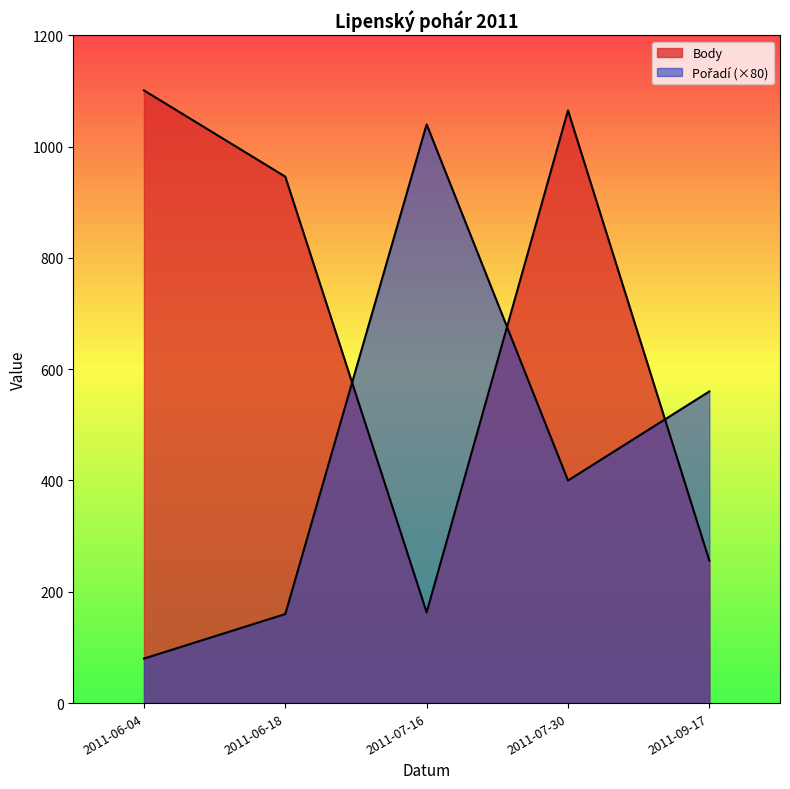

The value of Body at 2011-06-04 is 1524. True or false?

False